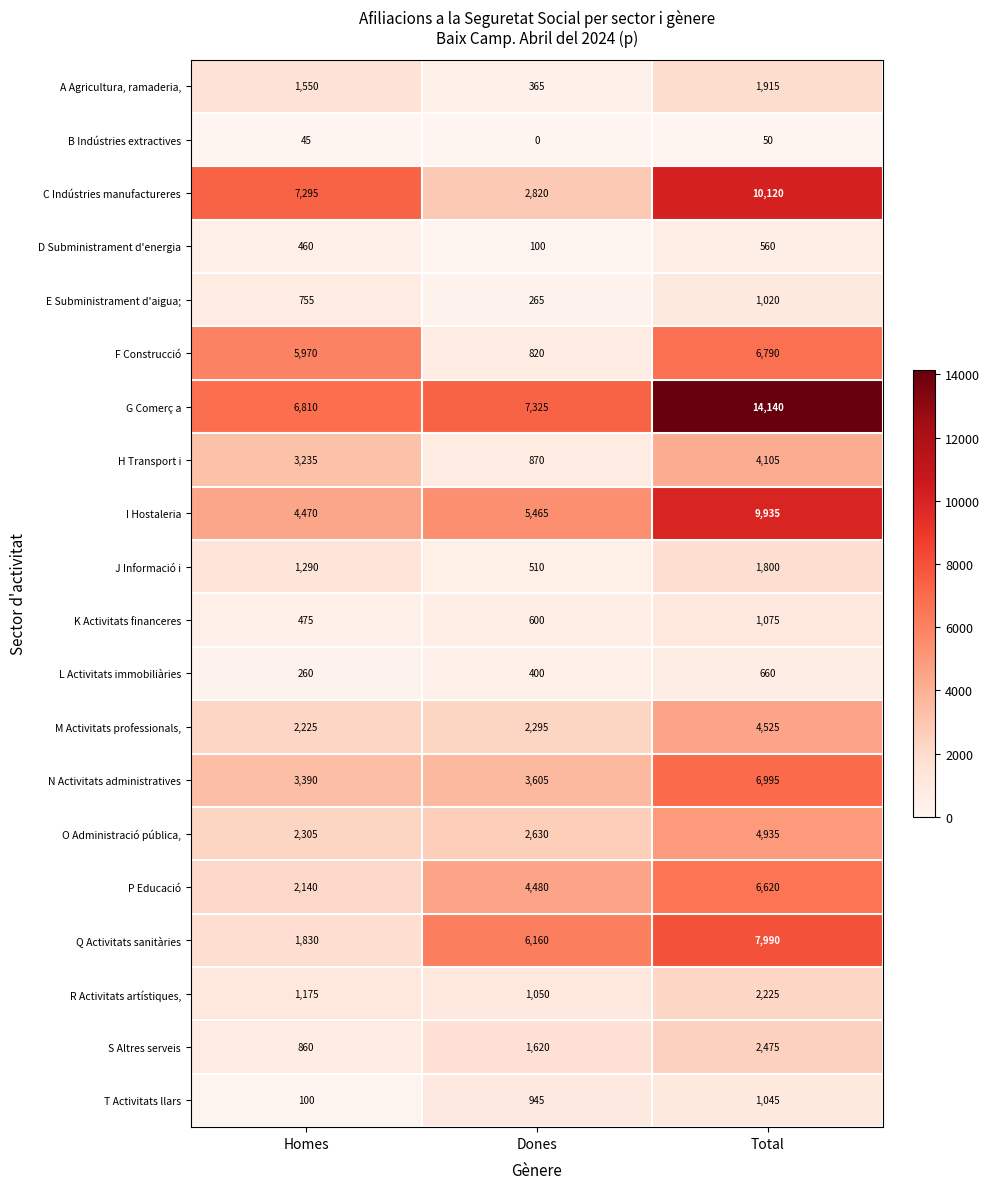

What is the sum of the F Construcció values at Dones and Homes?

6790